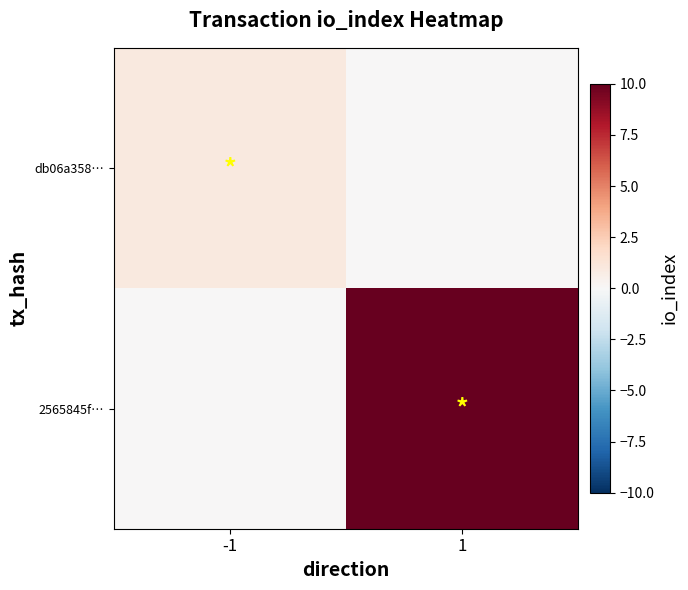

What is the spread (max minus min) of values at 1?

10